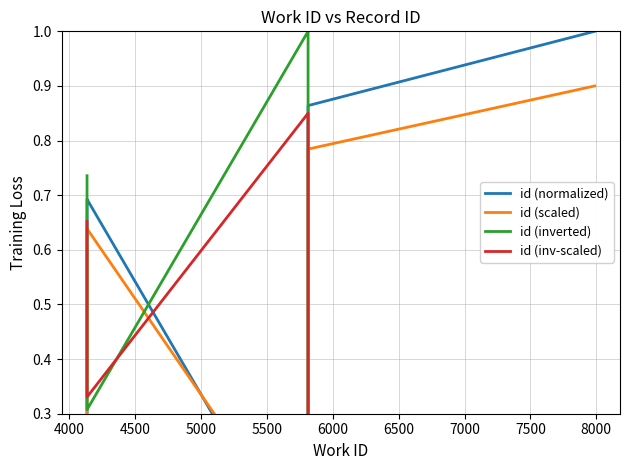

Which series ends up on top after the final intersection of id (scaled) and id (inv-scaled)?

id (scaled)